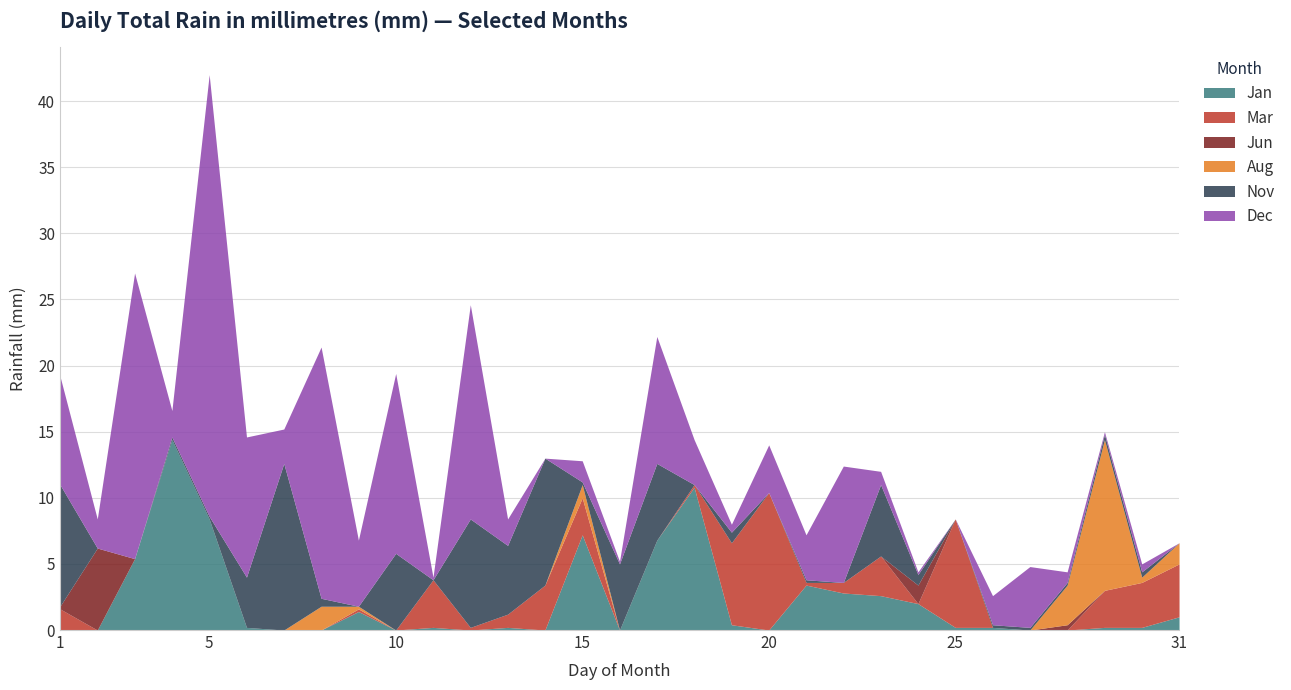

At which category is the sum across all series the highest?

5